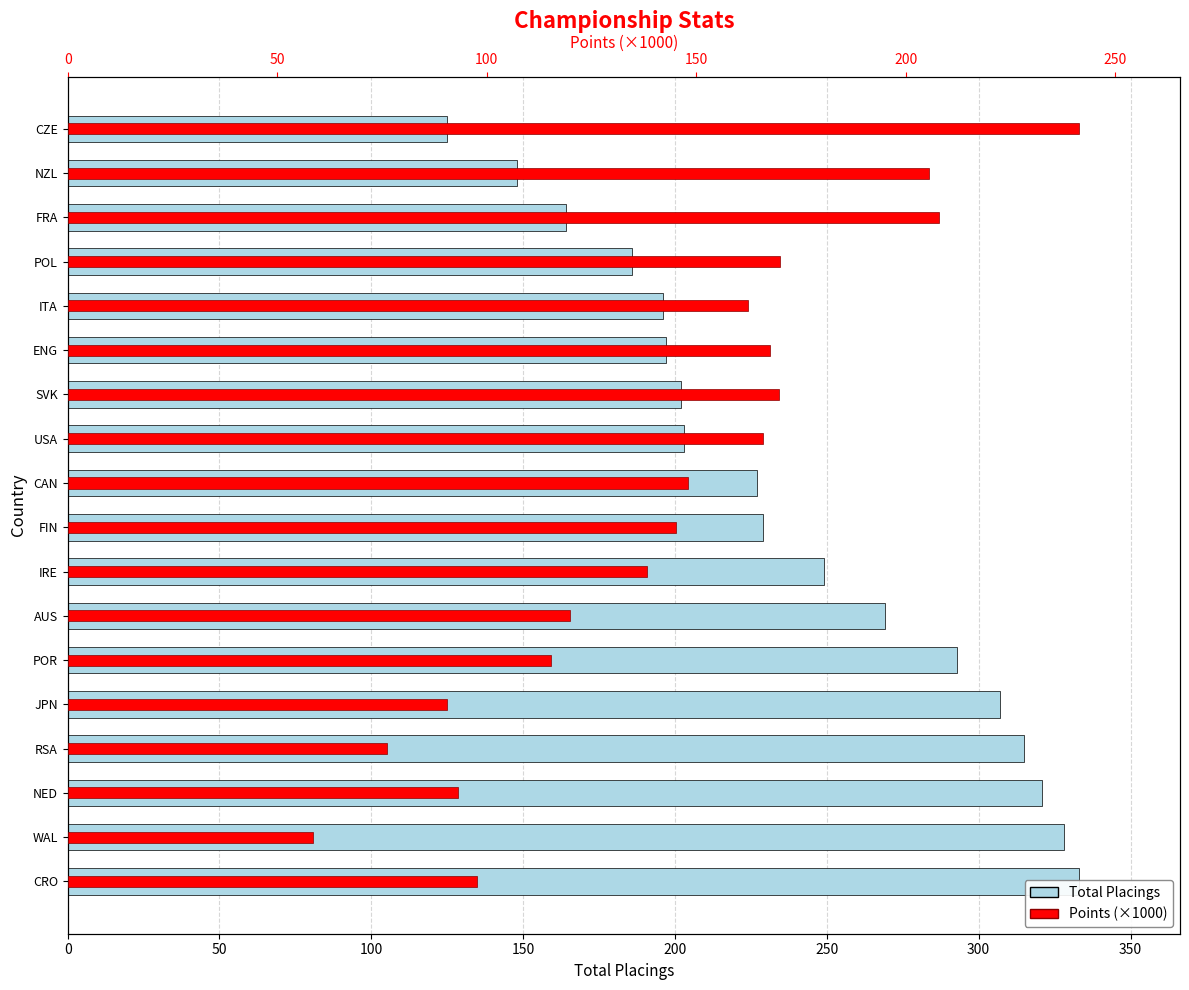

Are the bars grouped side by side (vs. stacked)?

Yes